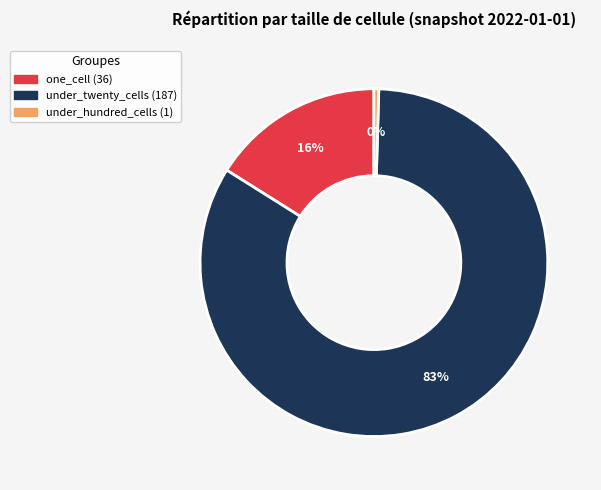

To the nearest percent, what is the average slice percentage?

33%